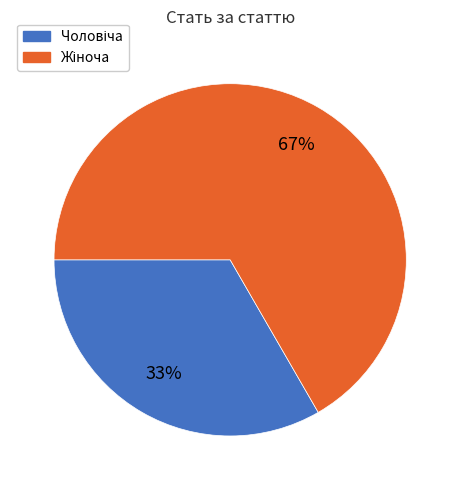

Is there a majority slice in this chart?

Yes